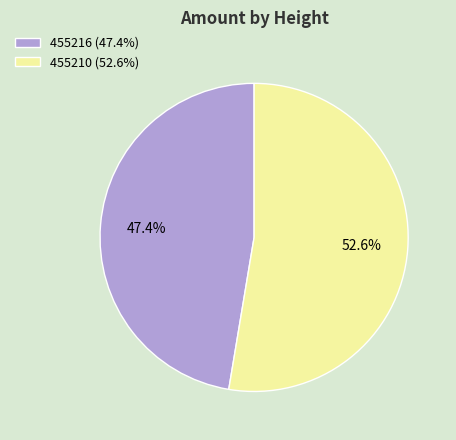

How many segments does this pie chart have?

2